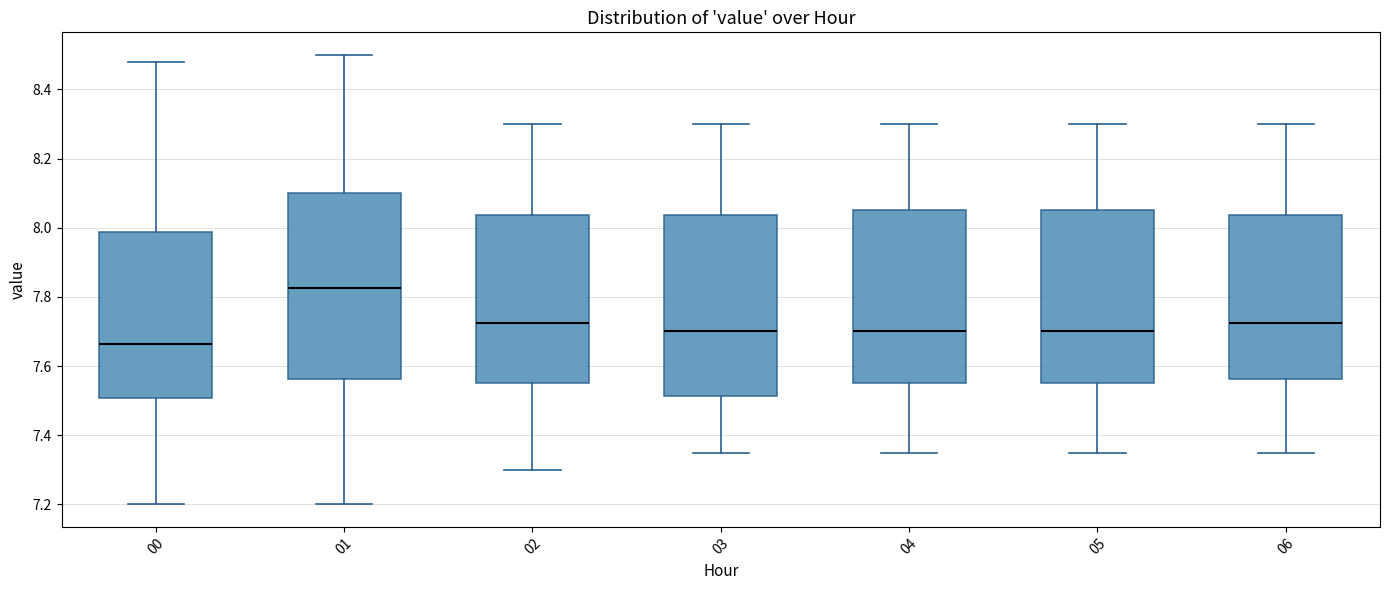

Reading left to right, read every box against the y-axis: the position of its median line, the range the box covers, and the ends of its whiskers. The values are not printed on the chart, so give them approximately, as read against the axis.

00: median 7.66, box 7.50 to 7.98, whiskers 7.20 to 8.48
01: median 7.82, box 7.56 to 8.10, whiskers 7.20 to 8.50
02: median 7.72, box 7.56 to 8.04, whiskers 7.30 to 8.30
03: median 7.70, box 7.52 to 8.04, whiskers 7.36 to 8.30
04: median 7.70, box 7.56 to 8.06, whiskers 7.36 to 8.30
05: median 7.70, box 7.56 to 8.06, whiskers 7.36 to 8.30
06: median 7.72, box 7.56 to 8.04, whiskers 7.36 to 8.30